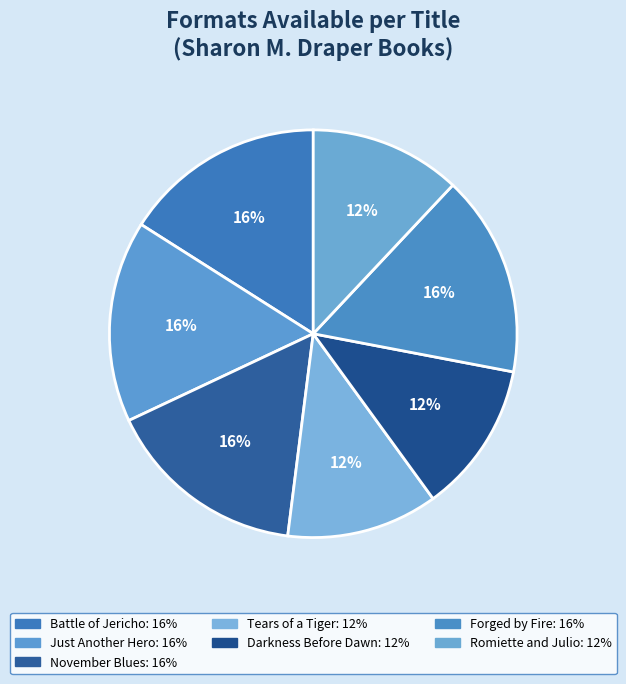

How many slices are in this pie chart?

7